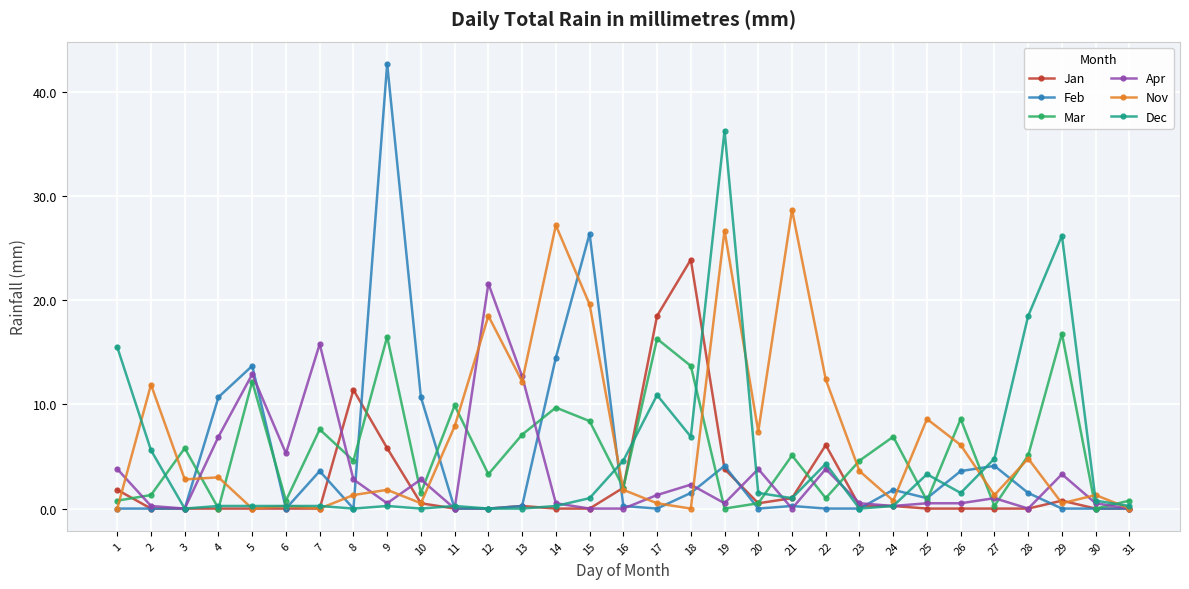

What is the total value across all series at 3?

8.6